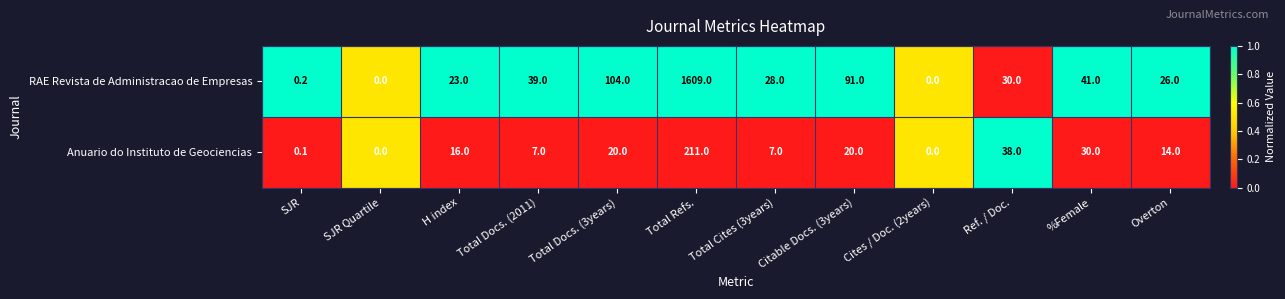

List the series in order of their peak value, lowest first.

Anuario do Instituto de Geociencias, RAE Revista de Administracao de Empresas